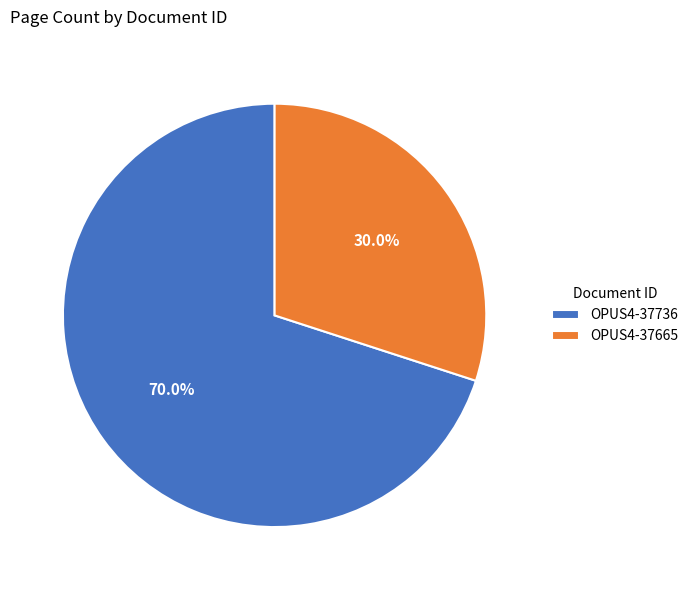

Does OPUS4-37665 account for over 50% of the chart?

No